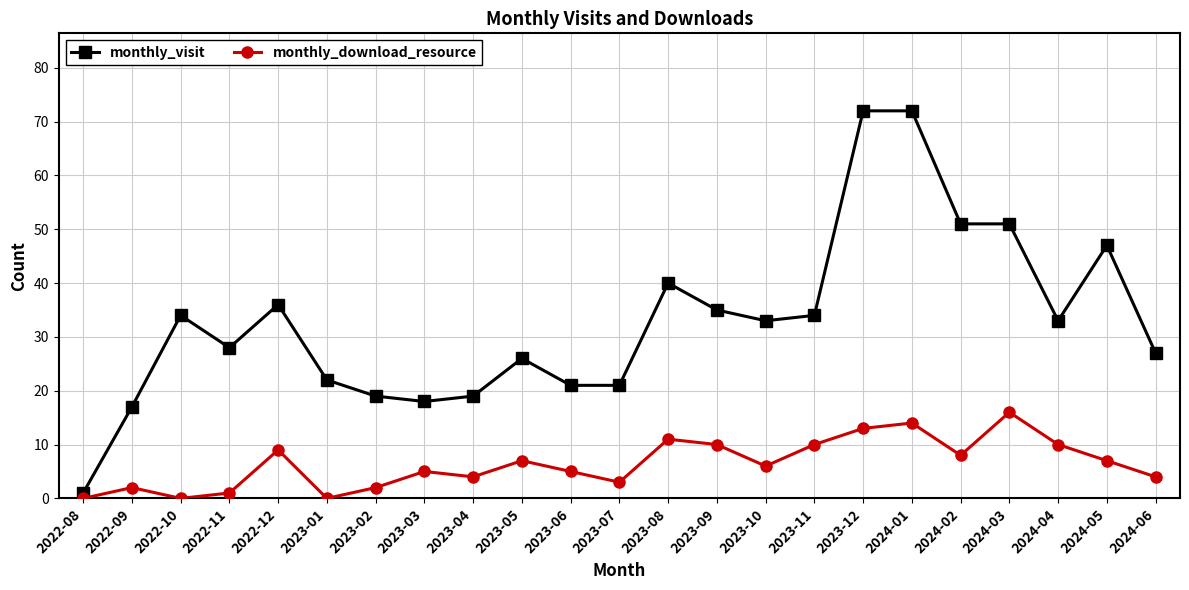

Between 2023-01 and 2023-12, which series saw the biggest shift?

monthly_visit